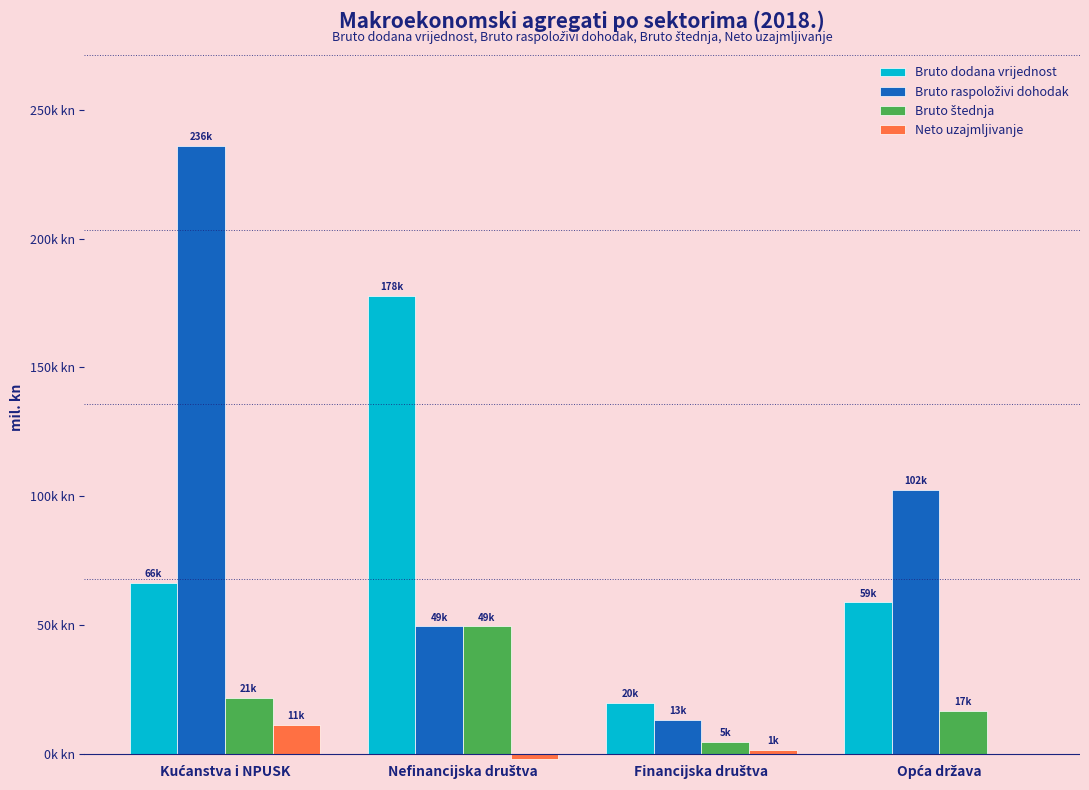

Are the bars horizontal?

No